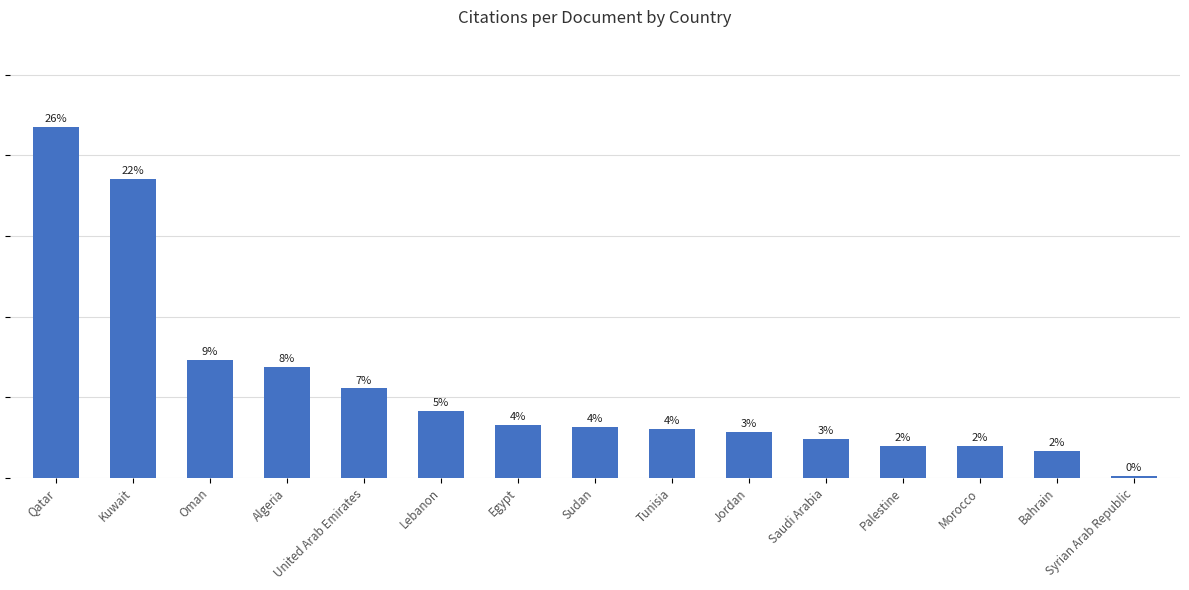

What value does the data have at Bahrain?

7.3